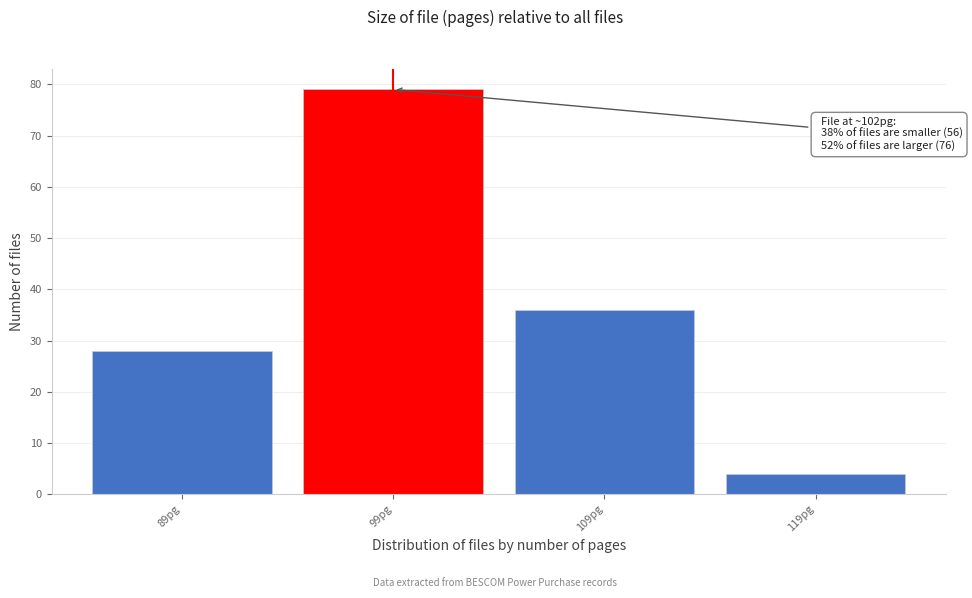

Reading right to left, transcribe all the data shown in this chart.

119pg=4	109pg=36	99pg=79	89pg=28